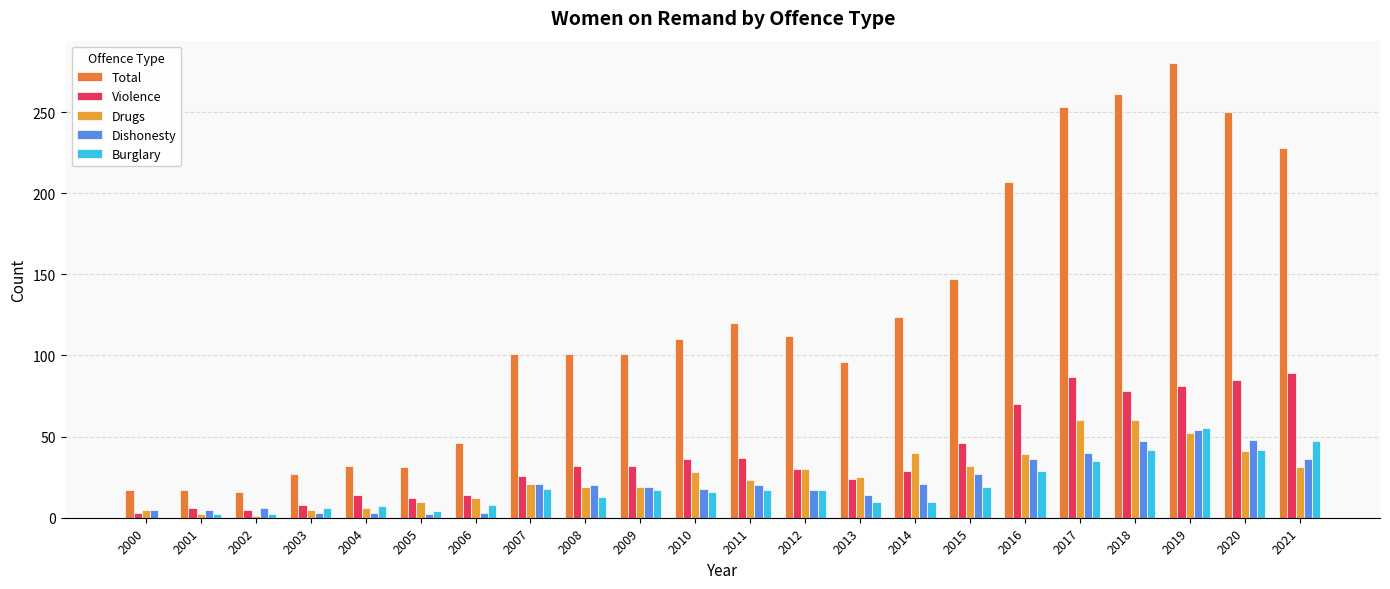

Reading right to left, list all the values displayed in this chart.

Total: 228	250	280	261	253	207	147	124	96	112	120	110	101	101	101	46	31	32	27	16	17	17
Violence: 89	85	81	78	87	70	46	29	24	30	37	36	32	32	26	14	12	14	8	5	6	3
Drugs: 31	41	52	60	60	39	32	40	25	30	23	28	19	19	21	12	10	6	5	1	2	5
Dishonesty: 36	48	54	47	40	36	27	21	14	17	20	18	19	20	21	3	2	3	3	6	5	5
Burglary: 47	42	55	42	35	29	19	10	10	17	17	16	17	13	18	8	4	7	6	2	2	0